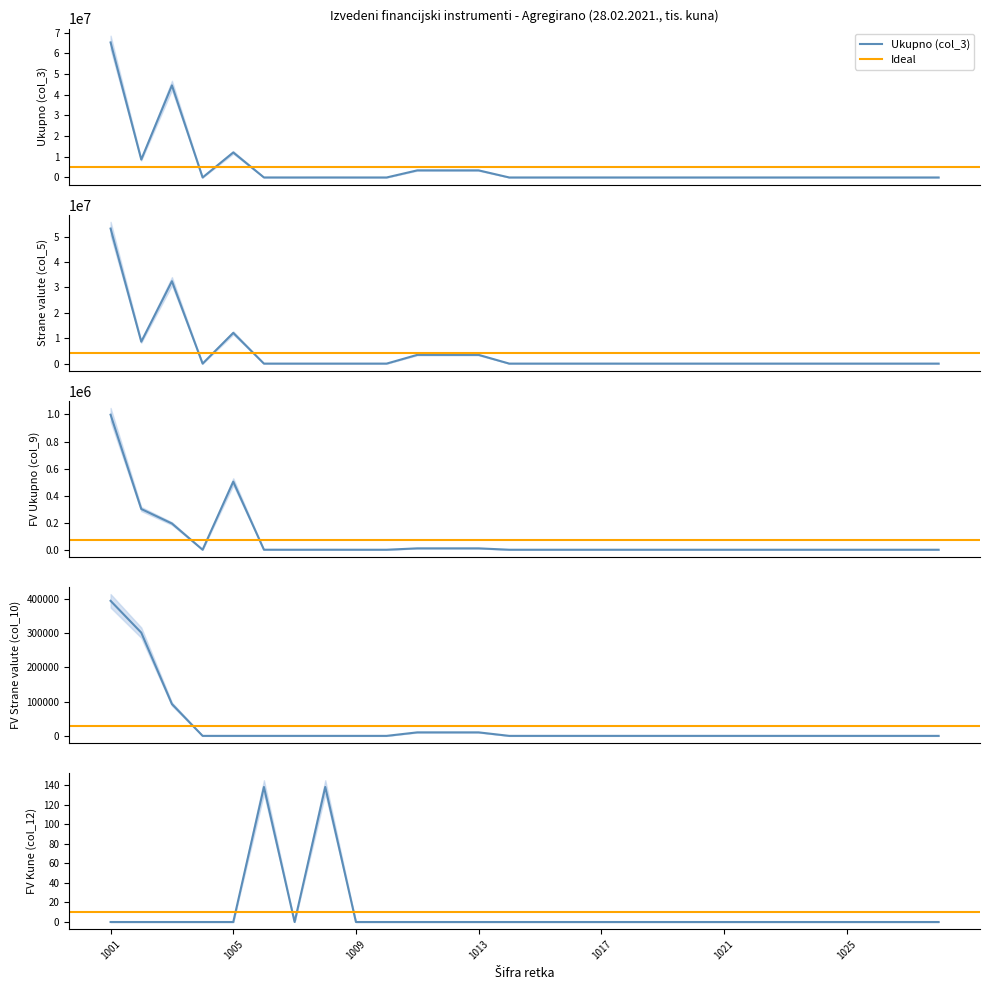

Where is the first local maximum for FV Kune (col_12)?

1006